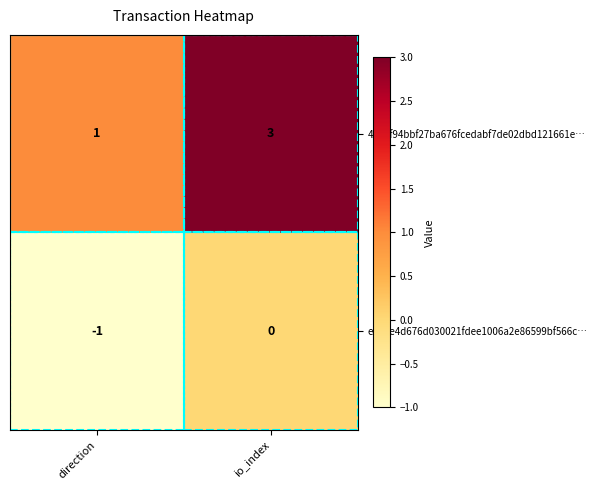

What is the greatest value displayed?

3